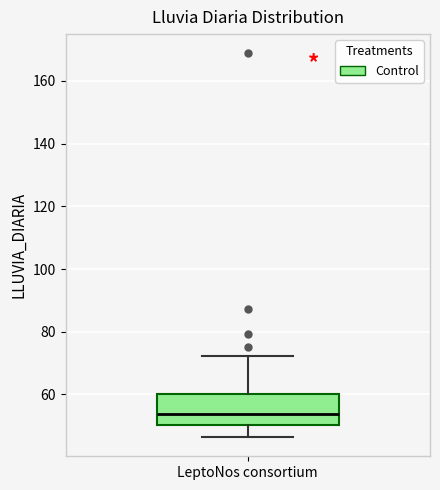

Read this box plot against the y-axis: the position of the median line, the range covered by the box, and the ends of both whiskers. The values are not printed on the chart, so give them approximately, as read against the axis.

median 54, box 50 to 60, whiskers 46 to 72